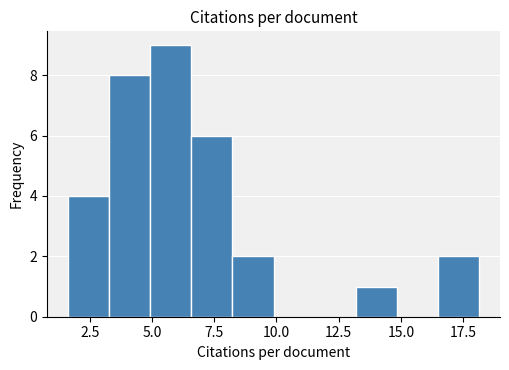

Read against the x-axis, roughly where is the centre of the tallest bar?

5.5